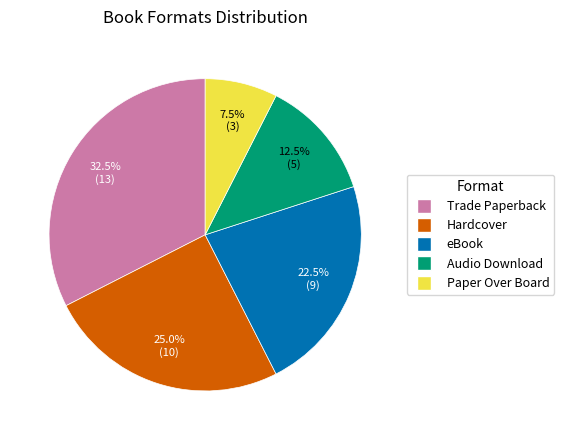

Does Paper Over Board represent more than half of the total?

No